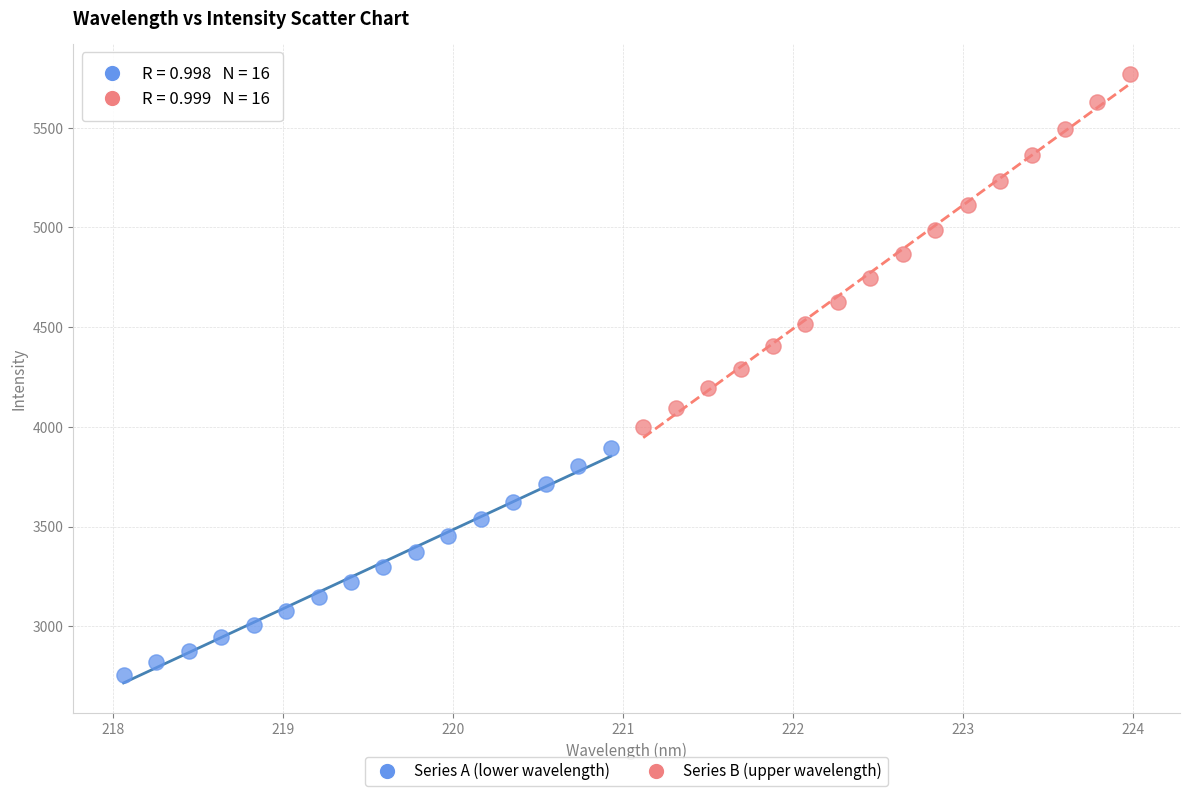

Which series contains the lowest Y value?

Series A (lower wavelength)